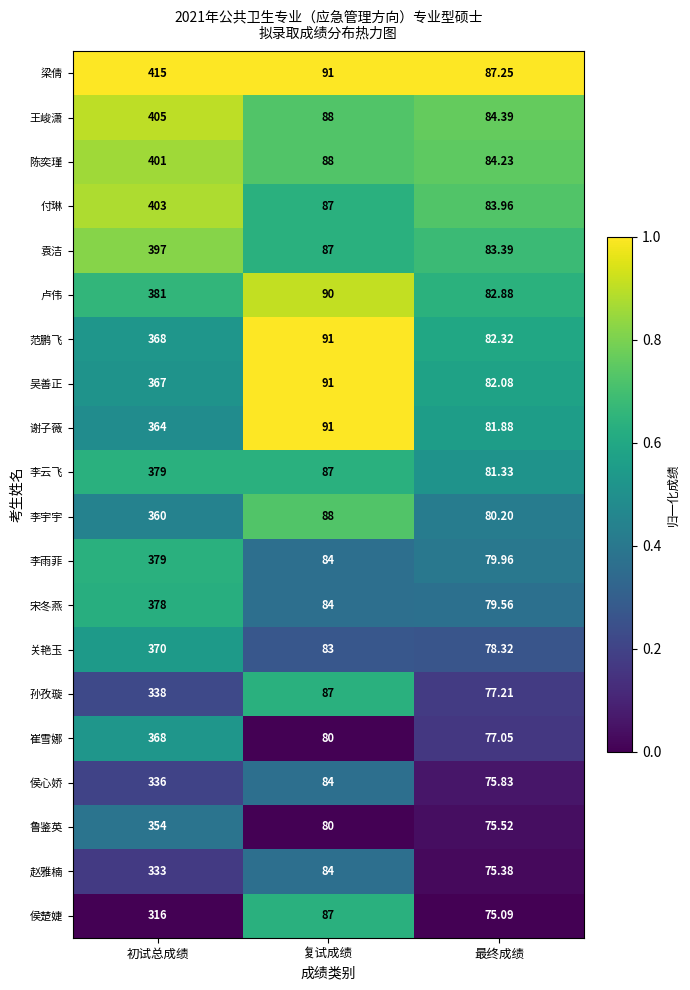

List the labels in order of 侯楚婕 value, largest first.

初试总成绩, 复试成绩, 最终成绩